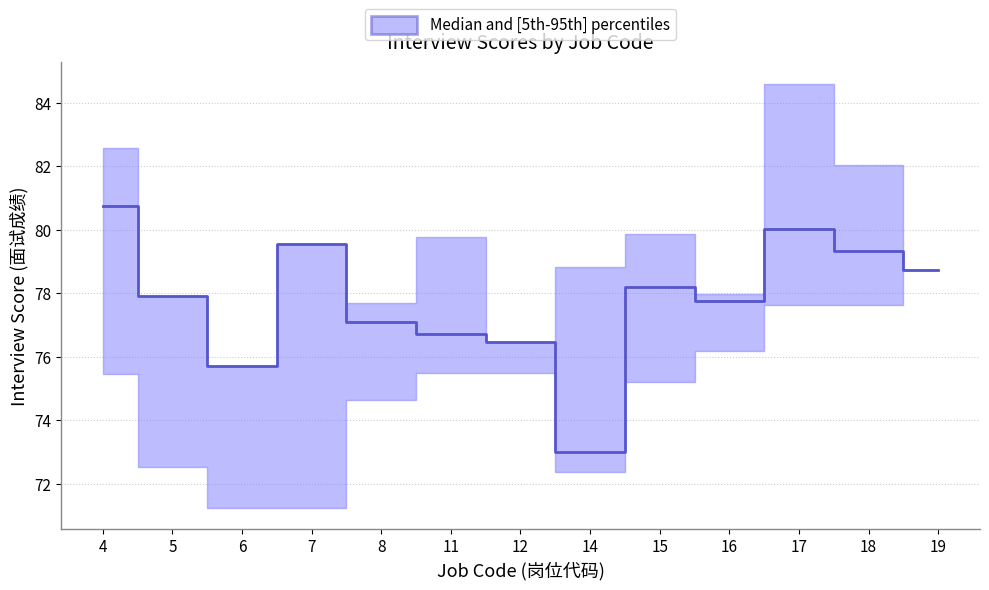

Which category has the lowest value in the median series?

14